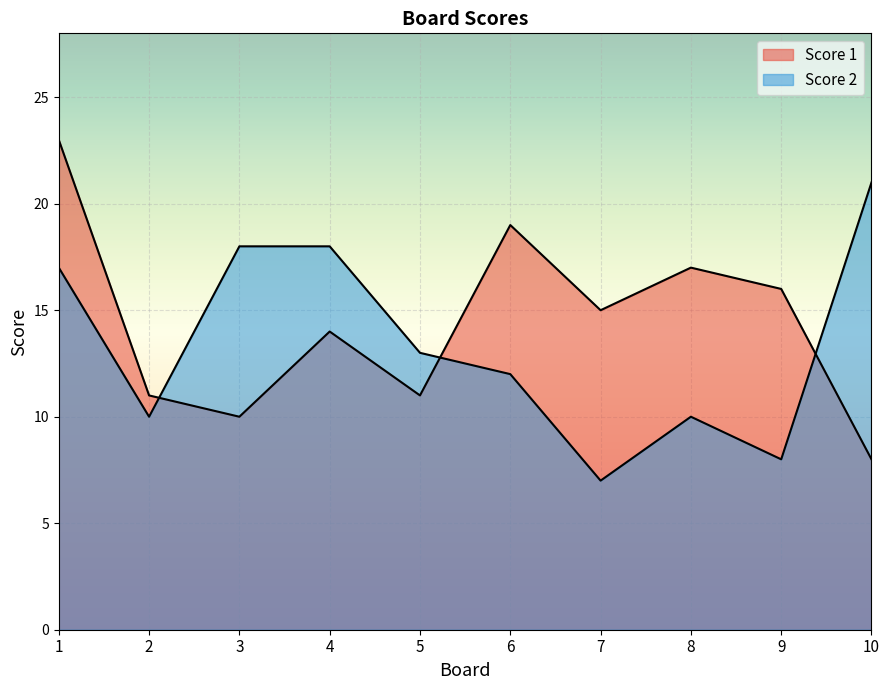

Which series has the widest spread of values?

Score 1